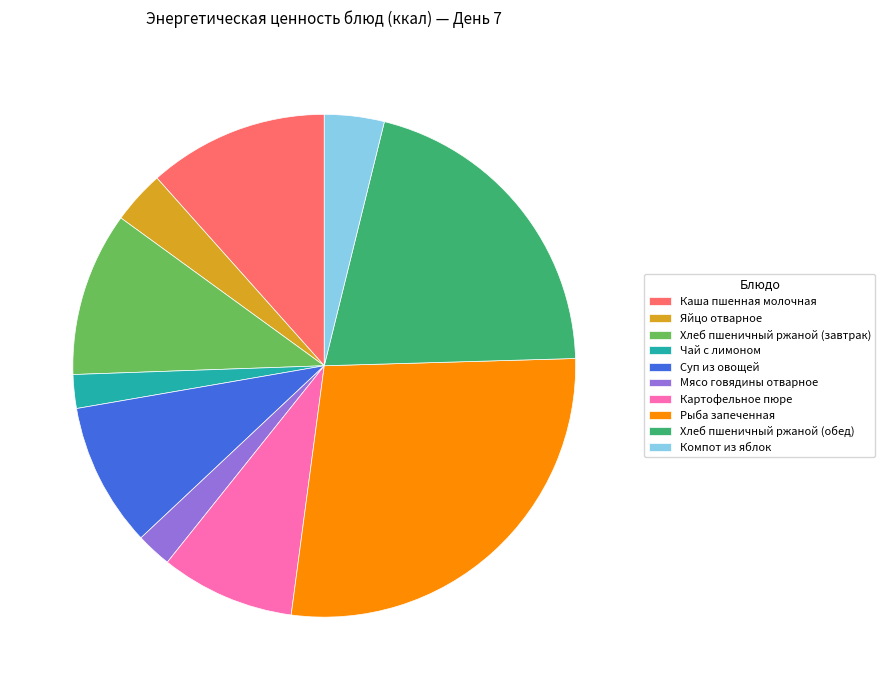

Which category has the biggest portion of the pie?

Рыба запеченная